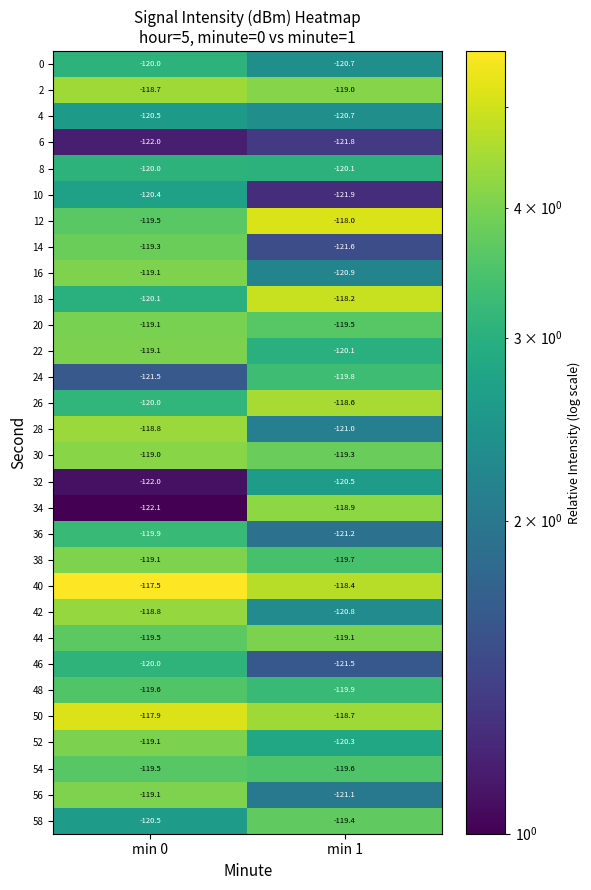

Which series has the largest total across all categories?

40